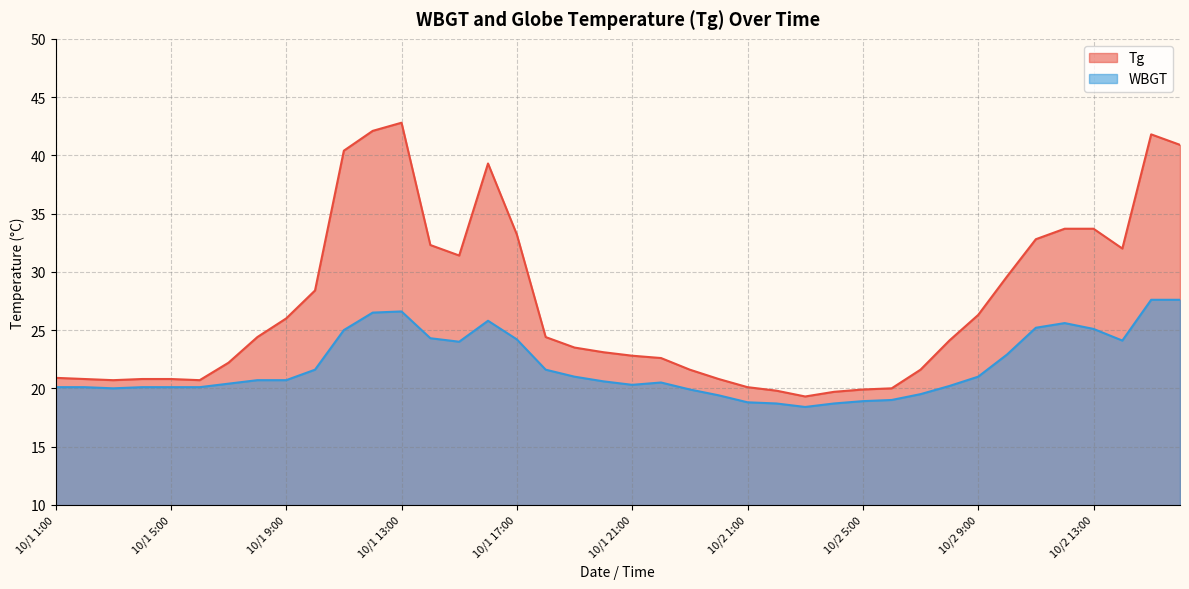

At which category is the sum across all series the highest?

10/1 13:00